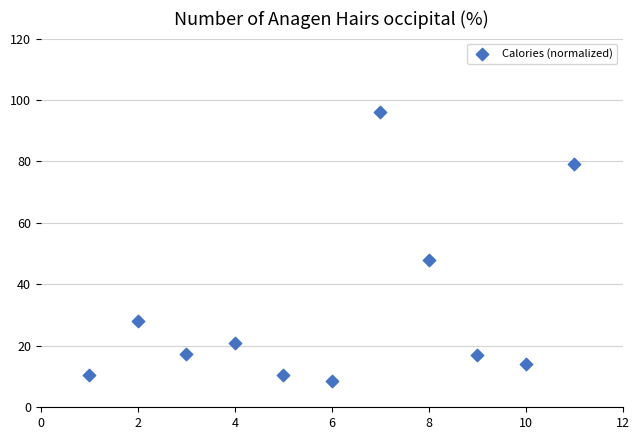

What is the average X value?

6.0